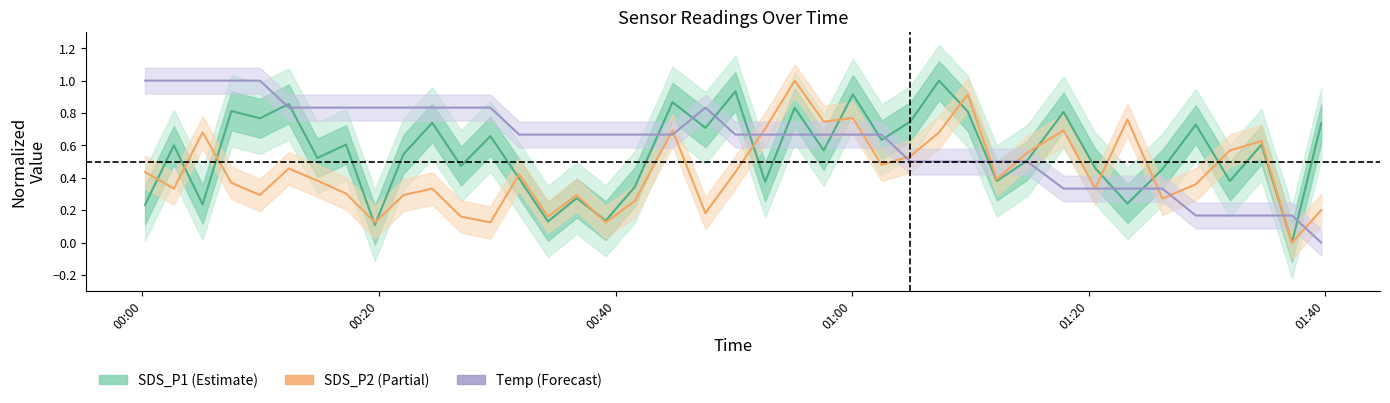

Reading left to right, extract all data points from this chart.

SDS_P1: 0.2	0.6	0.2	0.8	0.8	0.9	0.5	0.6	0.1	0.5	0.7	0.5	0.7	0.4	0.1	0.3	0.1	0.3	0.9	0.7	0.9	0.4	0.8	0.6	0.9	0.6	0.7	1.0	0.8	0.4	0.5	0.8	0.5	0.2	0.5	0.7	0.4	0.6	0.0	0.7
SDS_P2: 0.4	0.3	0.7	0.4	0.3	0.5	0.4	0.3	0.1	0.3	0.3	0.2	0.1	0.4	0.2	0.3	0.1	0.3	0.7	0.2	0.4	0.7	1.0	0.7	0.8	0.5	0.5	0.7	0.9	0.4	0.6	0.7	0.3	0.8	0.3	0.4	0.6	0.6	0.0	0.2
Temp: 1.0	1.0	1.0	1.0	1.0	0.8	0.8	0.8	0.8	0.8	0.8	0.8	0.8	0.7	0.7	0.7	0.7	0.7	0.7	0.8	0.7	0.7	0.7	0.7	0.7	0.7	0.5	0.5	0.5	0.5	0.5	0.3	0.3	0.3	0.3	0.2	0.2	0.2	0.2	0.0